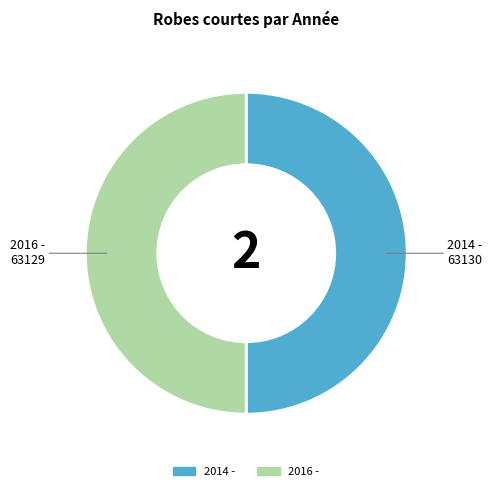

What is the ratio of the value at 2016 - to the value at 2014 -?

1.0